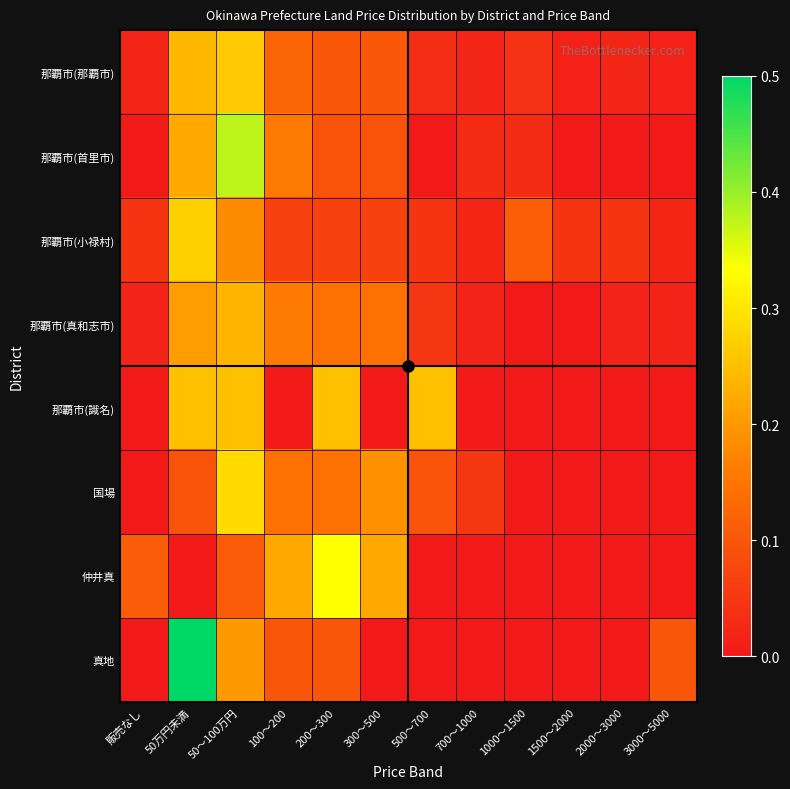

Between 700～1000 and 500～700, which is larger?

500～700